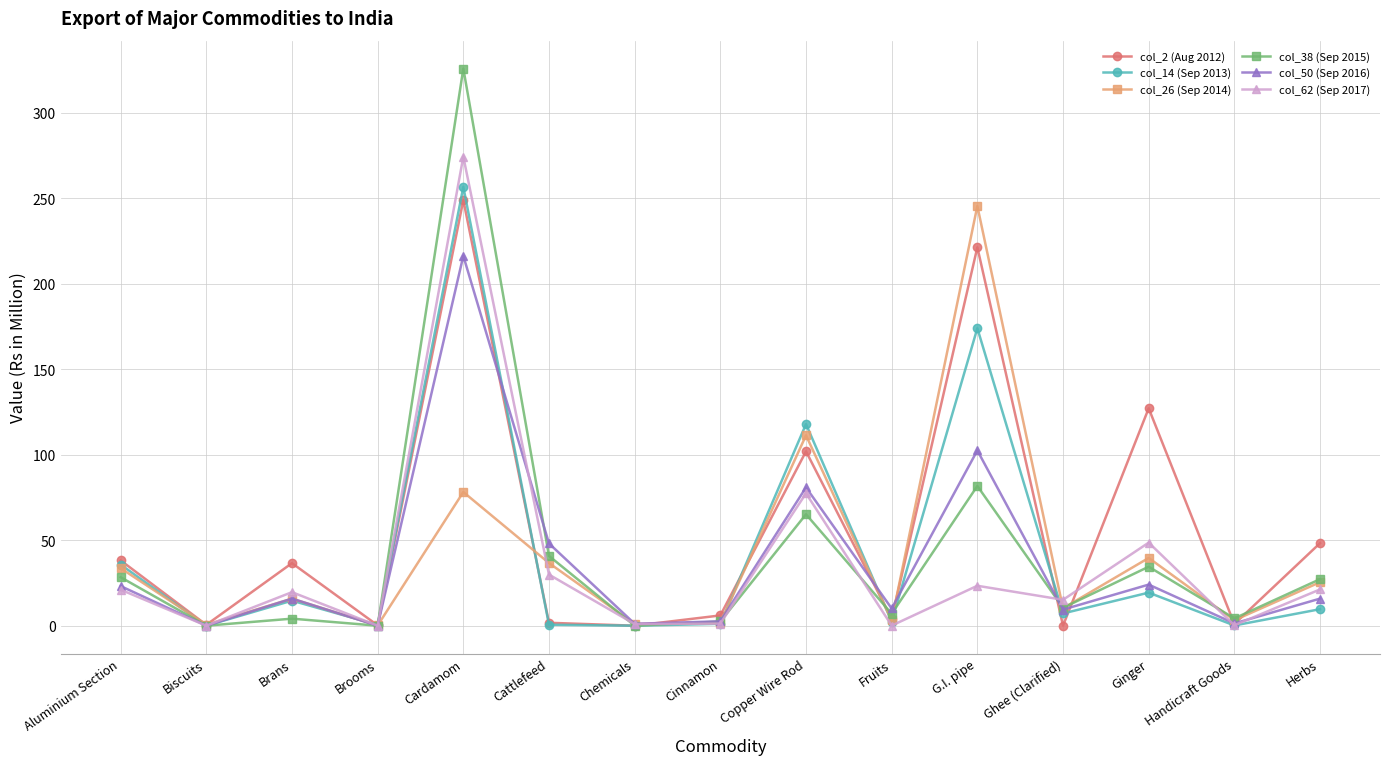

Which series has the largest range (max minus min)?

col_38 (Sep 2015)